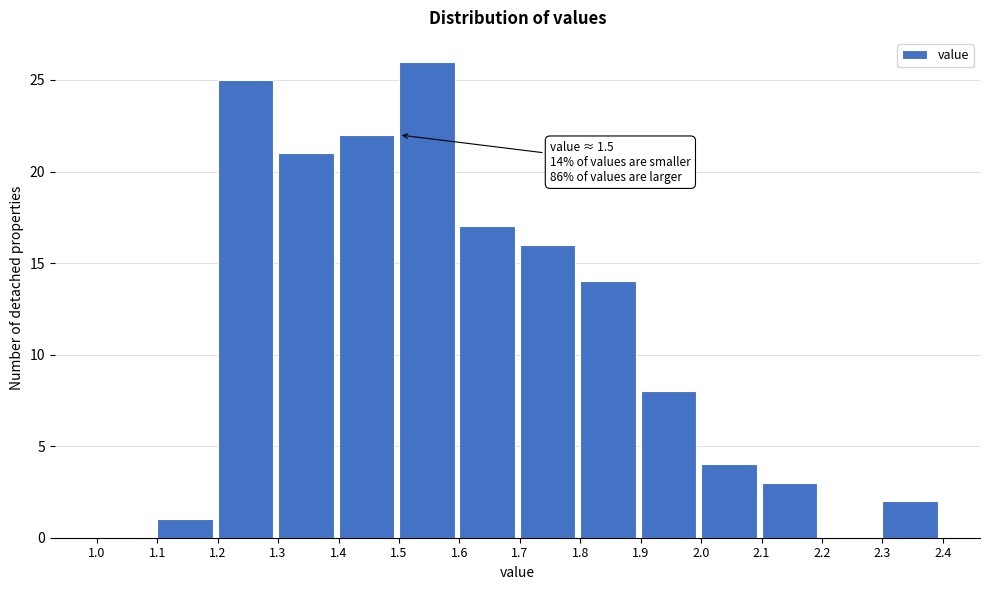

Which range on the x-axis has the tallest bar?

1.5 to 1.6